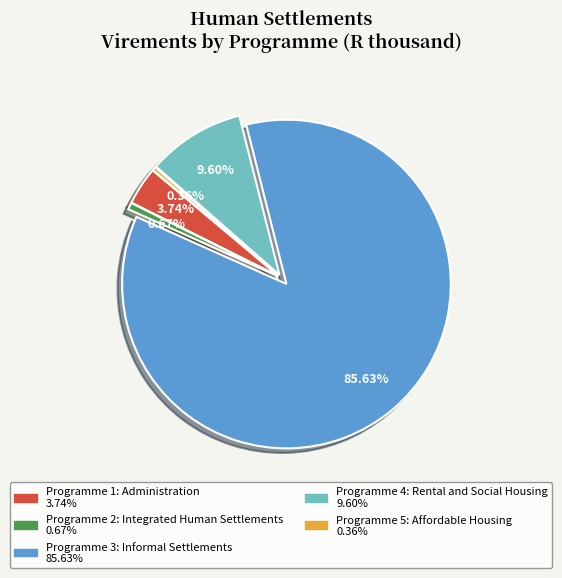

How many slices are in this pie chart?

5